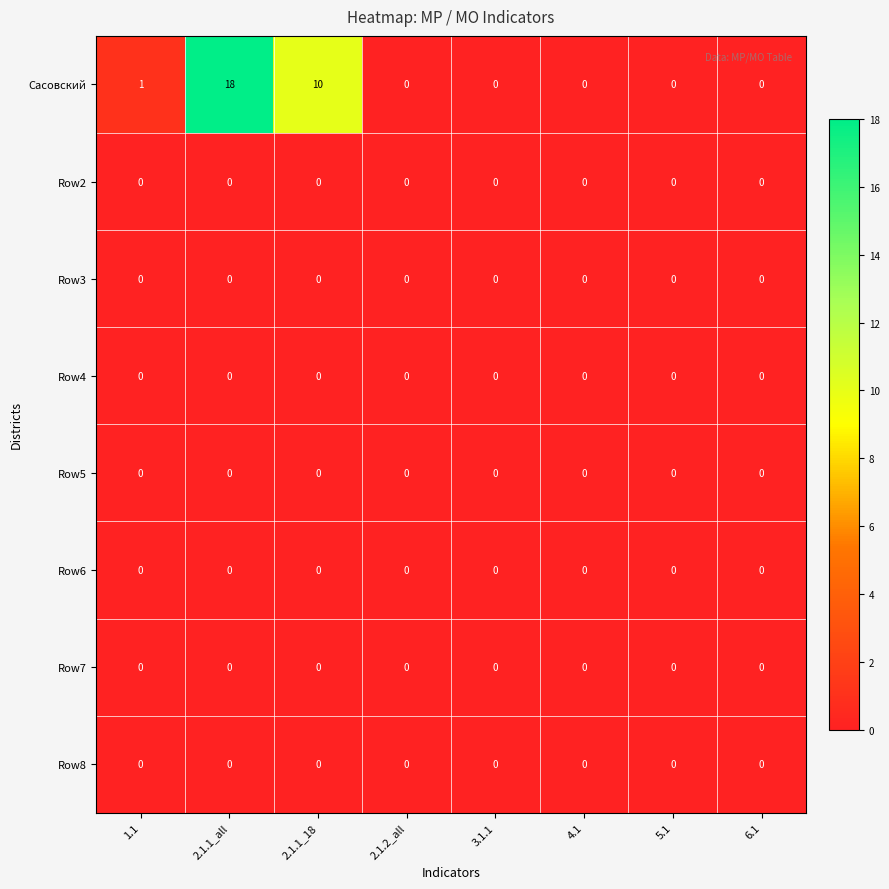

What is the total value across all series at 2.1.1_18?

10